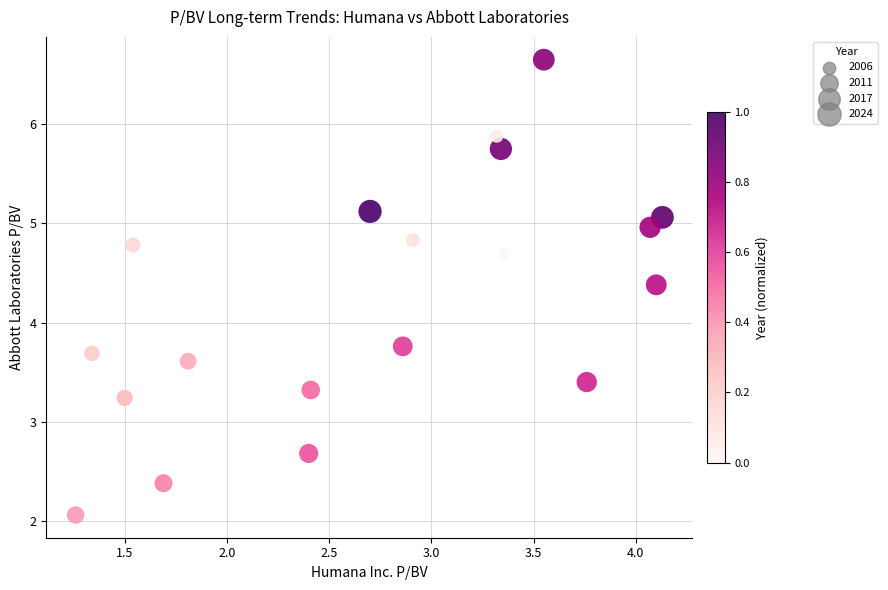

What is the range of X values (max minus min)?

2.9